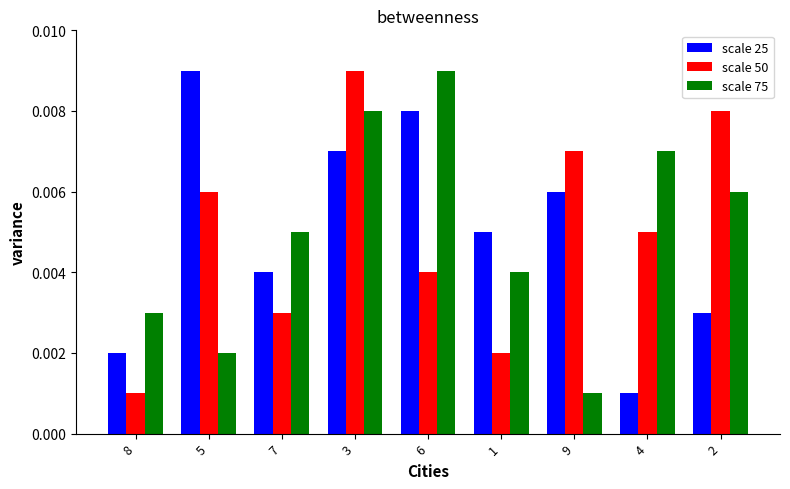

At which category is the sum across all series the highest?

3